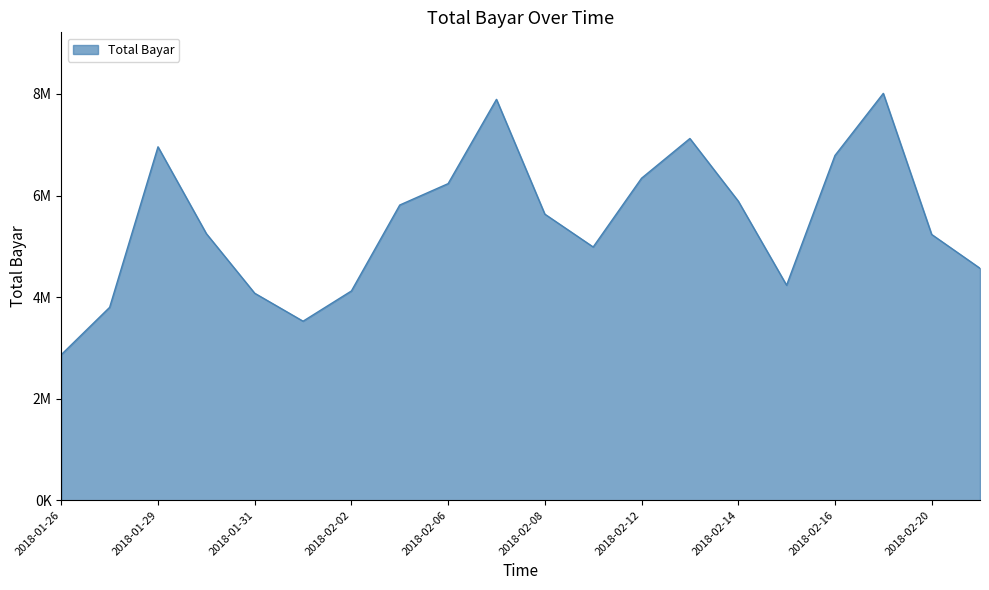

Does the chart display data point markers on the line(s)?

No